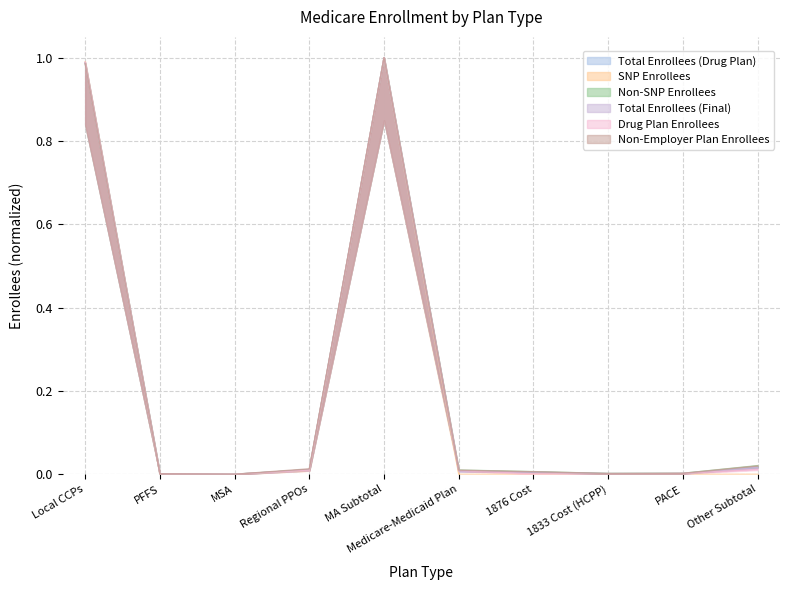

At which category does Drug Plan Enrollees reach its first local valley?

MSA